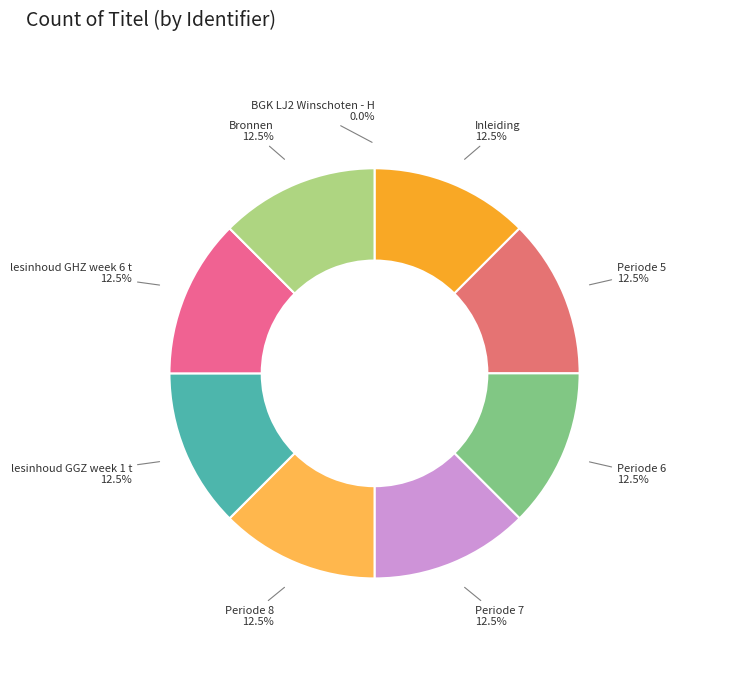

How much of the chart is everything except Periode 6?

87.5%